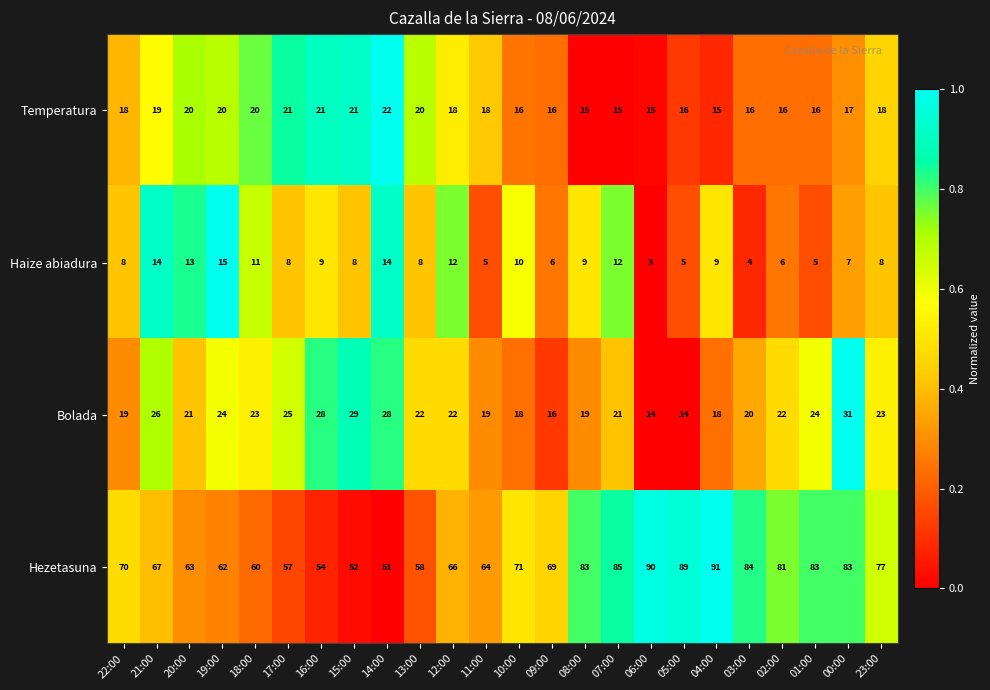

The Bolada series shows 8 at 19:00. True or false?

False